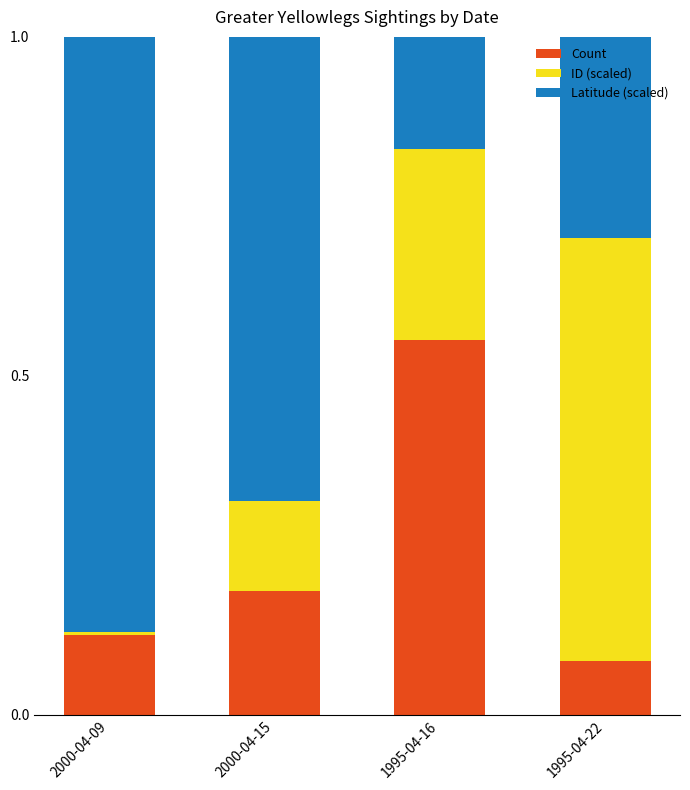

What is the total value across all series at 2000-04-15?

1.0